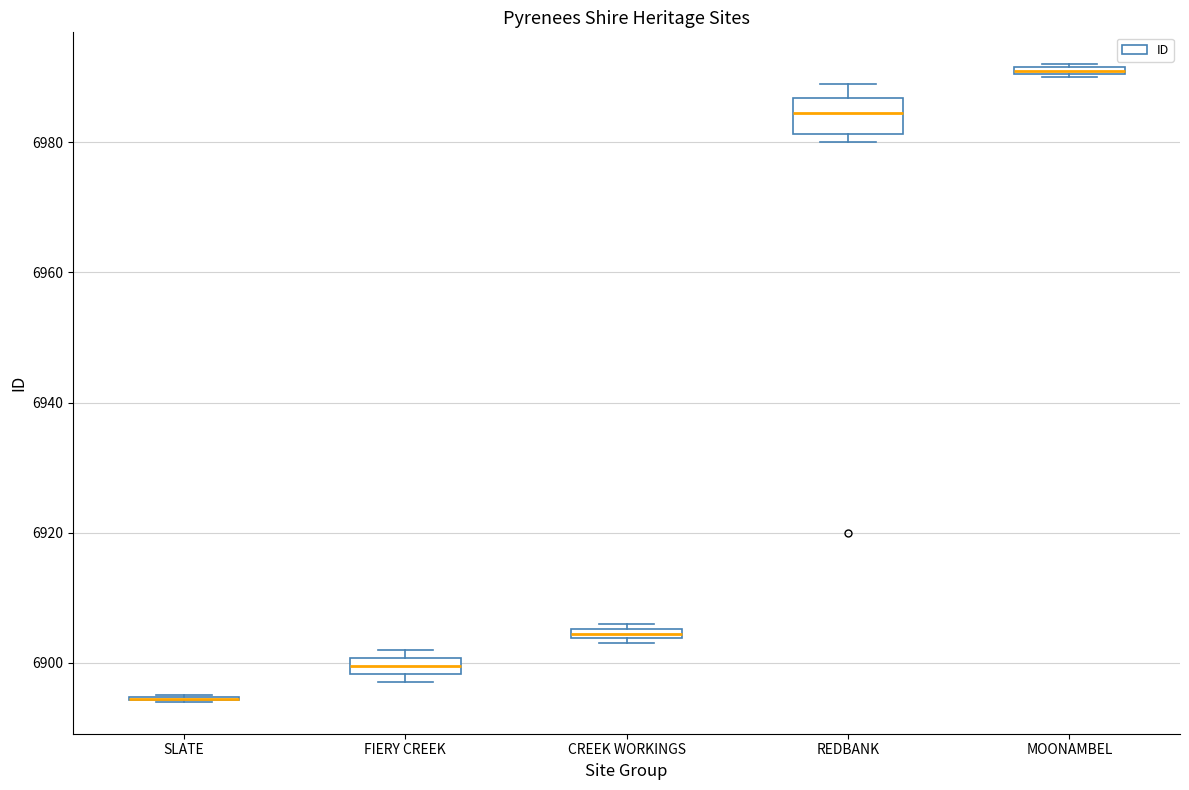

Which box is the tallest, from its lower edge to its upper edge?

REDBANK